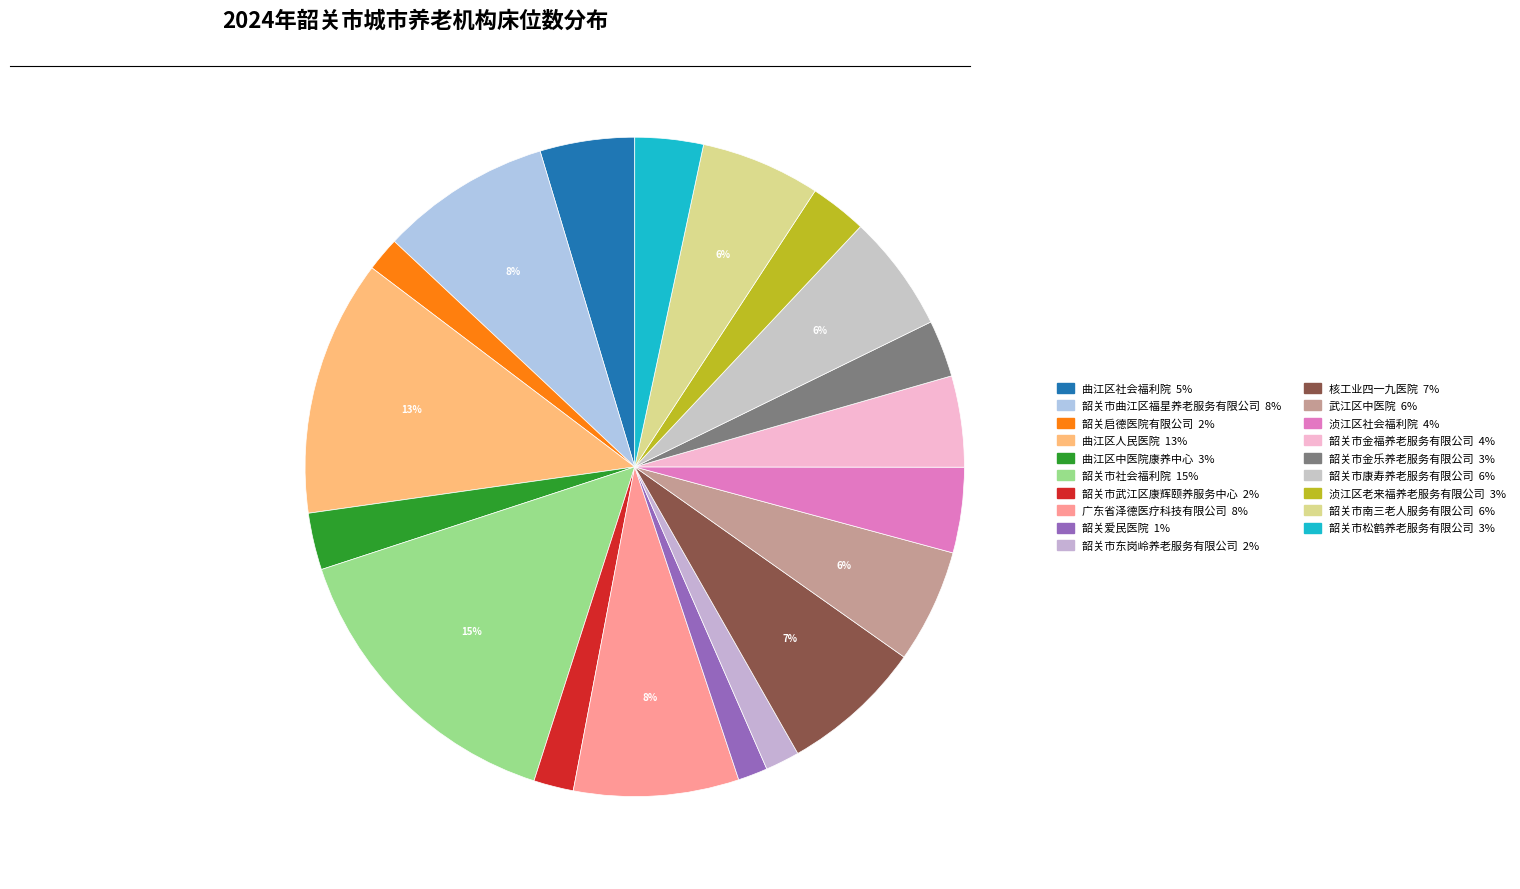

Count the number of slices in the pie.

19